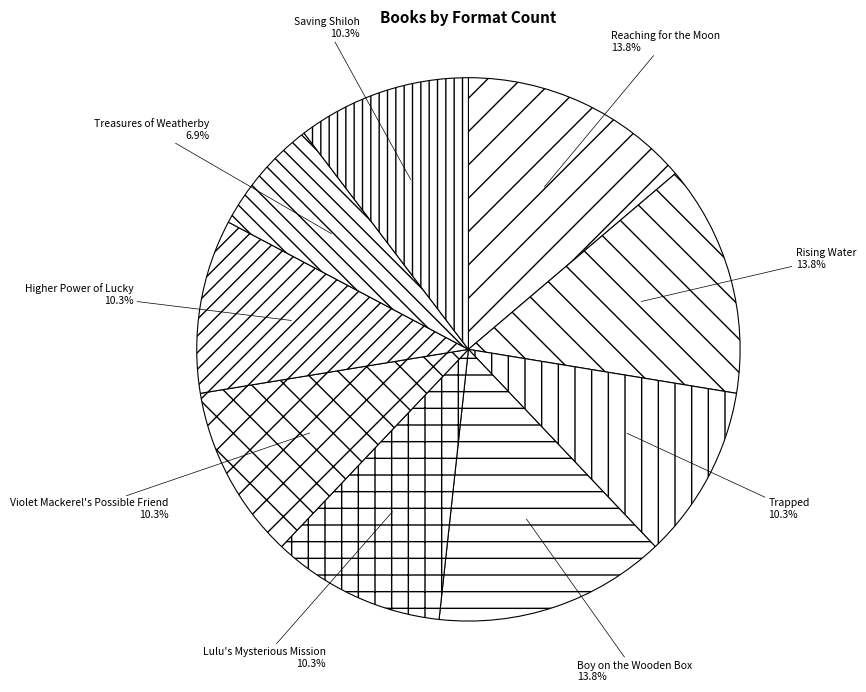

Is the sum of Higher Power of Lucky and Rising Water greater than half?

No